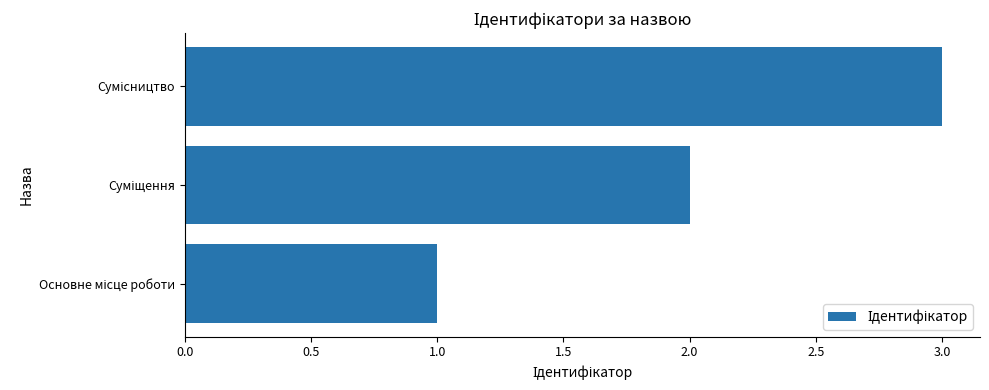

What is the maximum value shown in the chart?

3